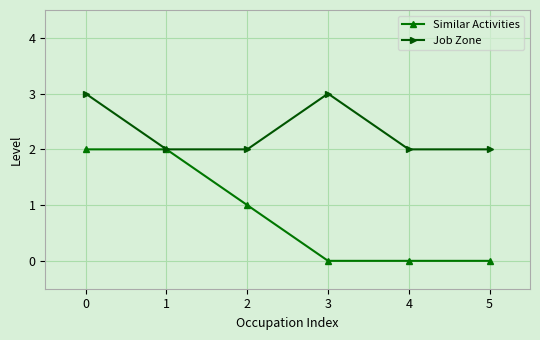

Between 0 and 3, which series saw the biggest shift?

Similar Activities